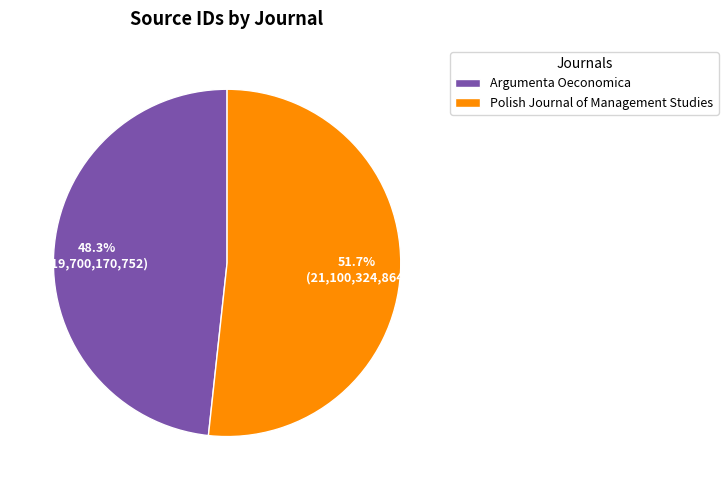

To the nearest percent, what portion does Polish Journal of Management Studies represent?

52%